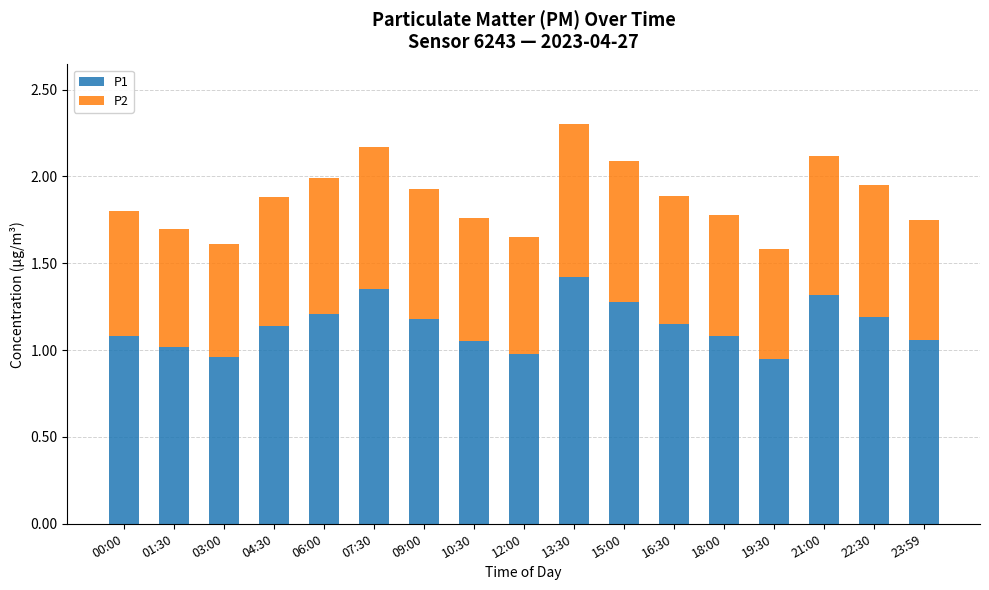

Which category has the highest value in the P1 series?

13:30